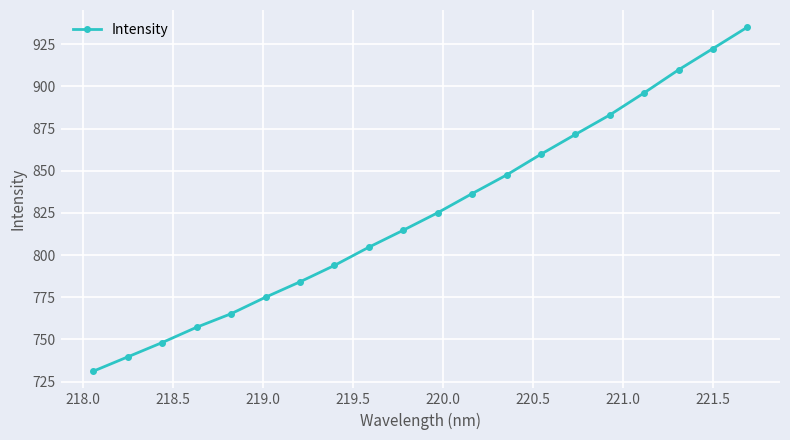

What is the smallest value displayed?

731.2